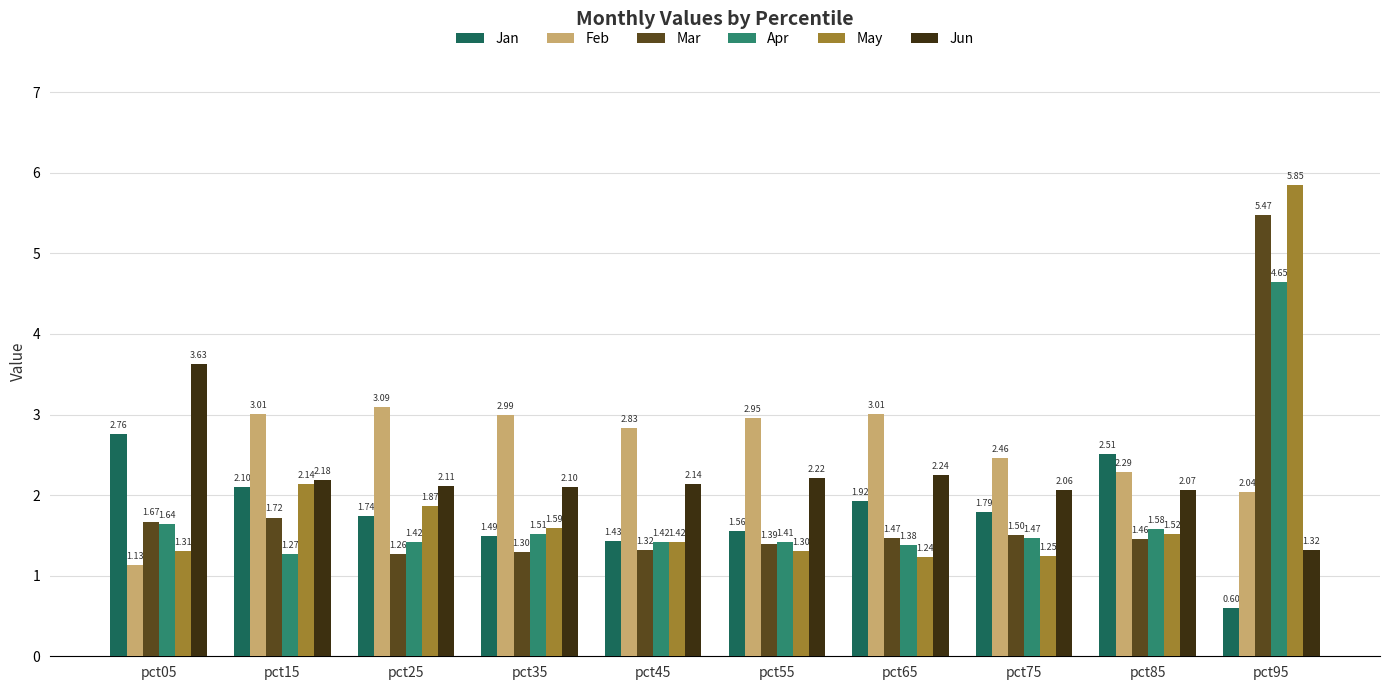

Between pct25 and pct45, which series saw the biggest shift?

May